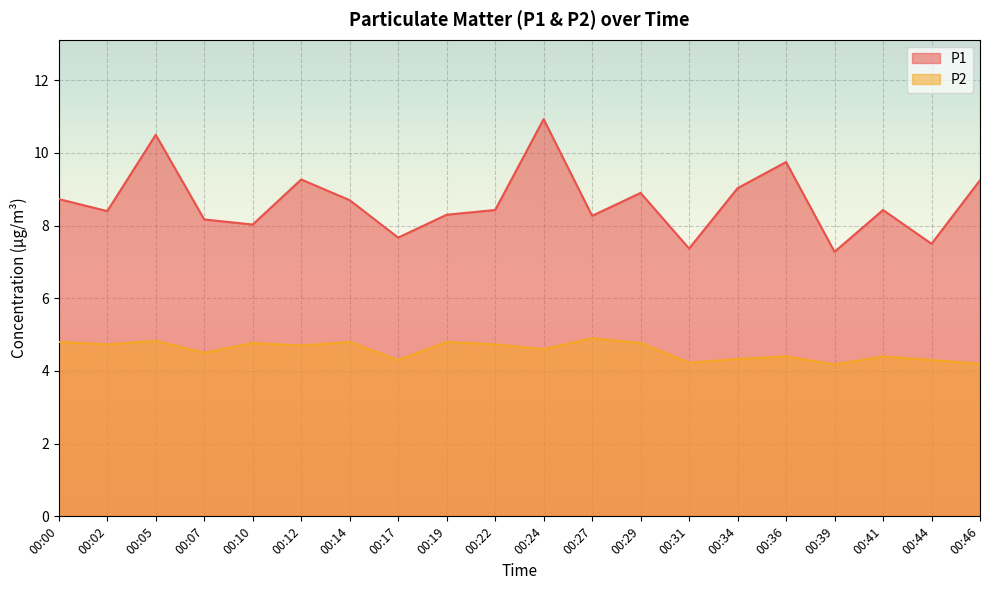

What is the difference between the maximum and minimum values in the P2 series?

0.7